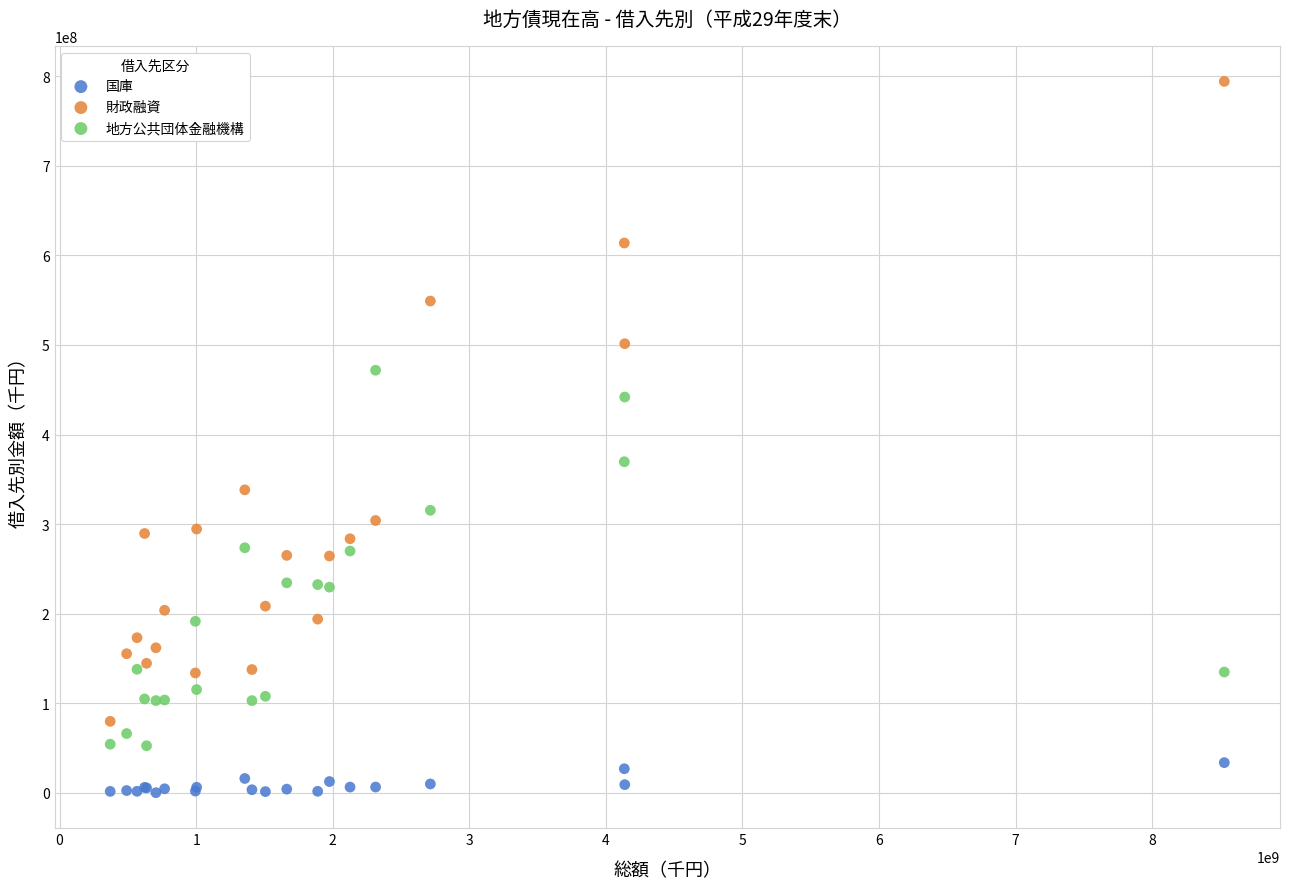

Which series has the widest spread of Y values?

財政融資